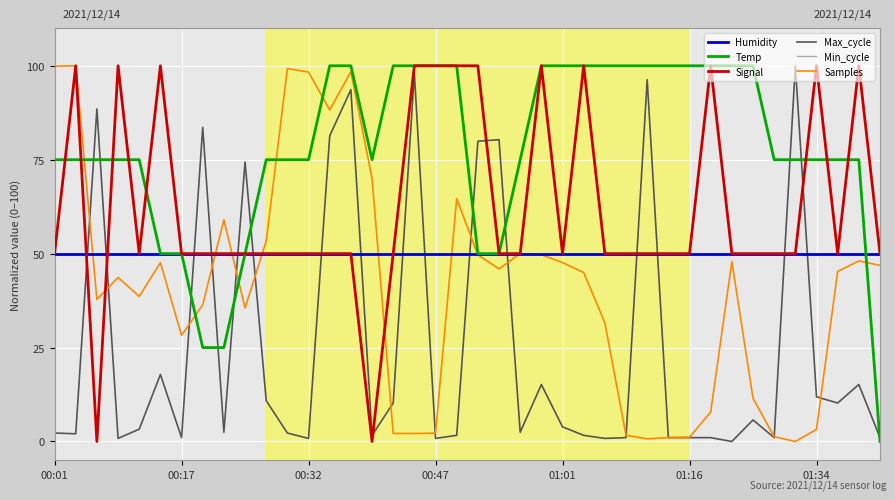

Reading left to right, list all the values displayed in this chart.

Humidity: 50.0	50.0	50.0	50.0	50.0	50.0	50.0	50.0	50.0	50.0	50.0	50.0	50.0	50.0	50.0	50.0	50.0	50.0	50.0	50.0	50.0	50.0	50.0	50.0	50.0	50.0	50.0	50.0	50.0	50.0	50.0	50.0	50.0	50.0	50.0	50.0	50.0	50.0	50.0	50.0
Temp: 75.0	75.0	75.0	75.0	75.0	50.0	50.0	25.0	25.0	50.0	75.0	75.0	75.0	100.0	100.0	75.0	100.0	100.0	100.0	100.0	50.0	50.0	75.0	100.0	100.0	100.0	100.0	100.0	100.0	100.0	100.0	100.0	100.0	100.0	75.0	75.0	75.0	75.0	75.0	0.0
Signal: 50.0	100.0	0.0	100.0	50.0	100.0	50.0	50.0	50.0	50.0	50.0	50.0	50.0	50.0	50.0	0.0	50.0	100.0	100.0	100.0	100.0	50.0	50.0	100.0	50.0	100.0	50.0	50.0	50.0	50.0	50.0	100.0	50.0	50.0	50.0	50.0	100.0	50.0	100.0	50.0
Max_cycle: 2.3	2.0	88.5	0.8	3.3	17.8	1.0	83.6	2.5	74.4	10.9	2.3	0.8	81.4	93.6	1.6	10.2	98.0	0.8	1.6	79.9	80.3	2.5	15.2	3.9	1.6	0.8	1.0	96.3	1.0	1.0	1.0	0.0	5.7	1.0	100.0	11.9	10.2	15.2	1.0
Min_cycle: 50.0	50.0	50.0	50.0	50.0	50.0	50.0	50.0	50.0	50.0	50.0	50.0	50.0	50.0	50.0	50.0	50.0	50.0	50.0	50.0	50.0	50.0	50.0	50.0	50.0	50.0	50.0	50.0	50.0	50.0	50.0	50.0	50.0	50.0	50.0	50.0	50.0	50.0	50.0	50.0
Samples: 99.9	100.0	37.8	43.7	38.6	47.6	28.3	36.4	59.0	35.5	53.3	99.3	98.3	88.2	98.4	70.0	2.1	2.1	2.2	64.6	49.7	45.9	50.0	49.7	47.6	45.0	31.6	1.6	0.7	1.0	1.2	7.8	47.9	11.5	1.3	0.0	3.2	45.3	48.1	46.9